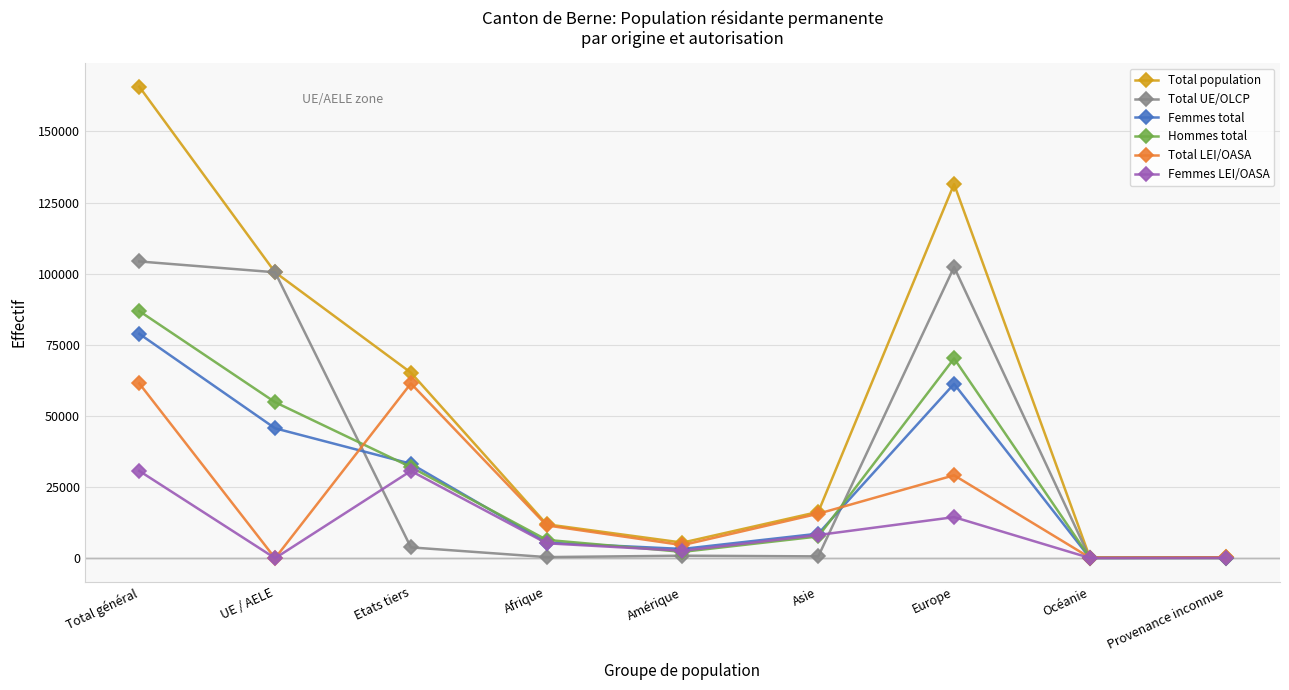

What is the total value across all series at Provenance inconnue?

1089